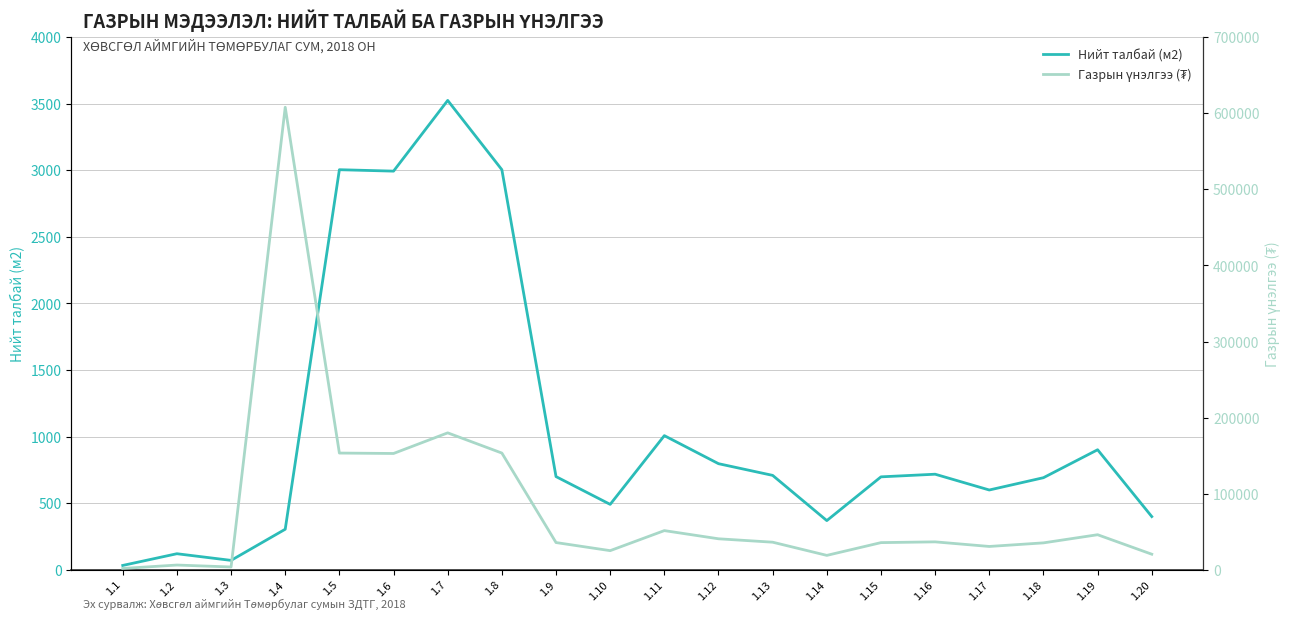

True or false: Нийт талбай (м2) has more than 0 points higher than both neighbors.

True